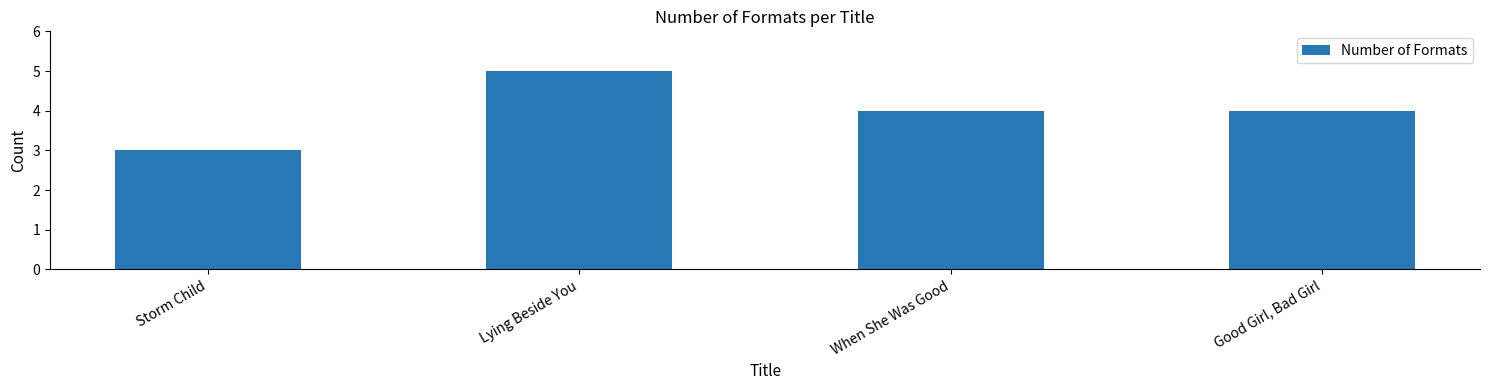

Is it true that the value at When She Was Good is 4?

True